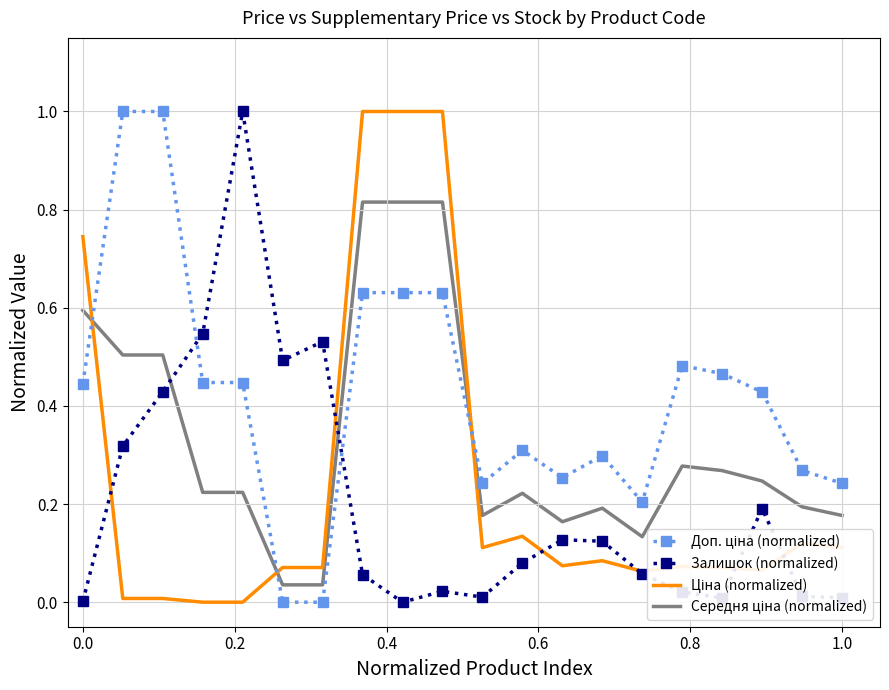

Which series has the largest range (max minus min)?

Доп. ціна (normalized)